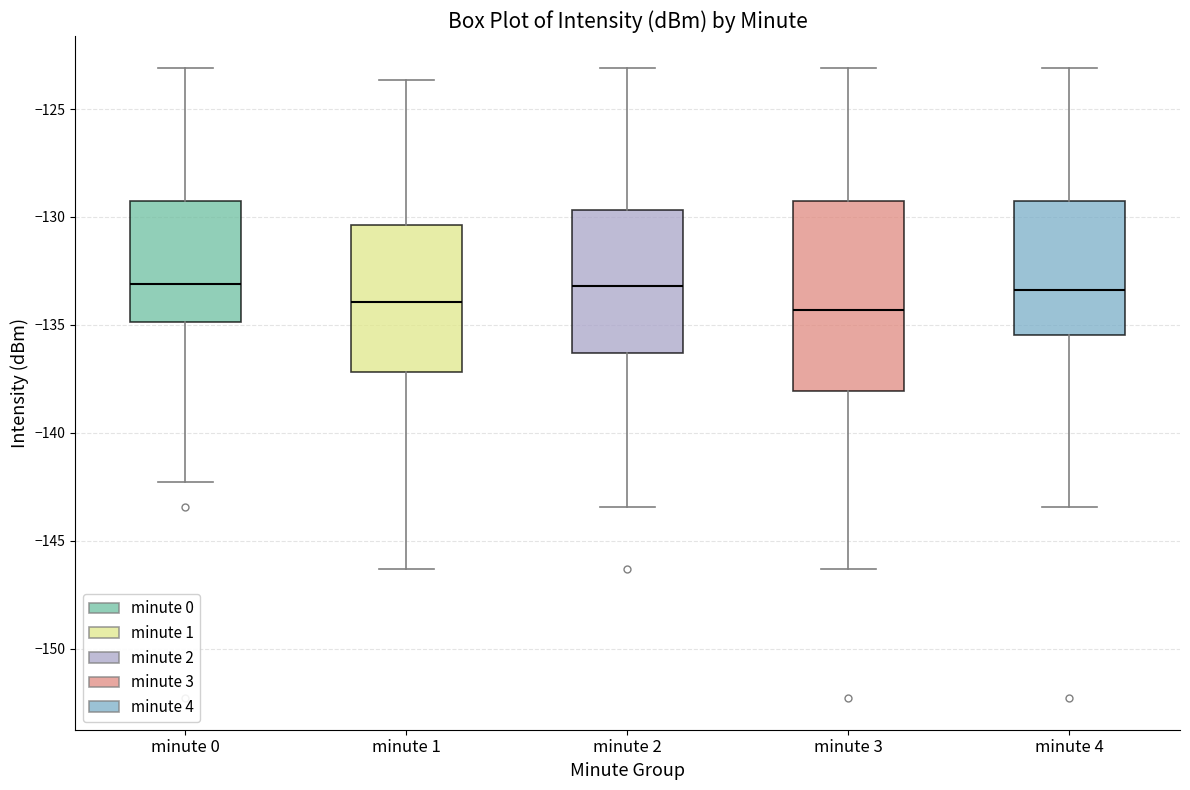

Reading left to right, transcribe this box plot: for each box, give where its median line is, the range the box spans, and where its two whiskers end, as read against the y-axis. The values are not printed on the chart, so give them approximately, as read against the axis.

minute 0: median -133.0, box -135.0 to -129.5, whiskers -142.5 to -123.0
minute 1: median -134.0, box -137.0 to -130.5, whiskers -146.5 to -123.5
minute 2: median -133.0, box -136.5 to -129.5, whiskers -143.5 to -123.0
minute 3: median -134.5, box -138.0 to -129.5, whiskers -146.5 to -123.0
minute 4: median -133.5, box -135.5 to -129.5, whiskers -143.5 to -123.0